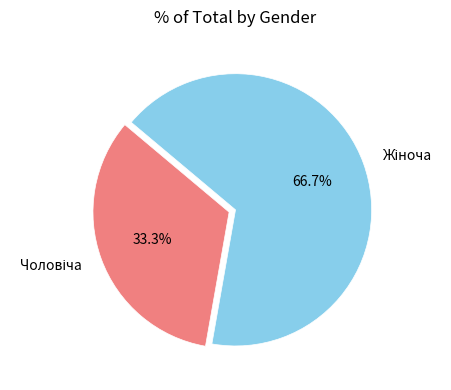

Does any single category account for the majority?

Yes